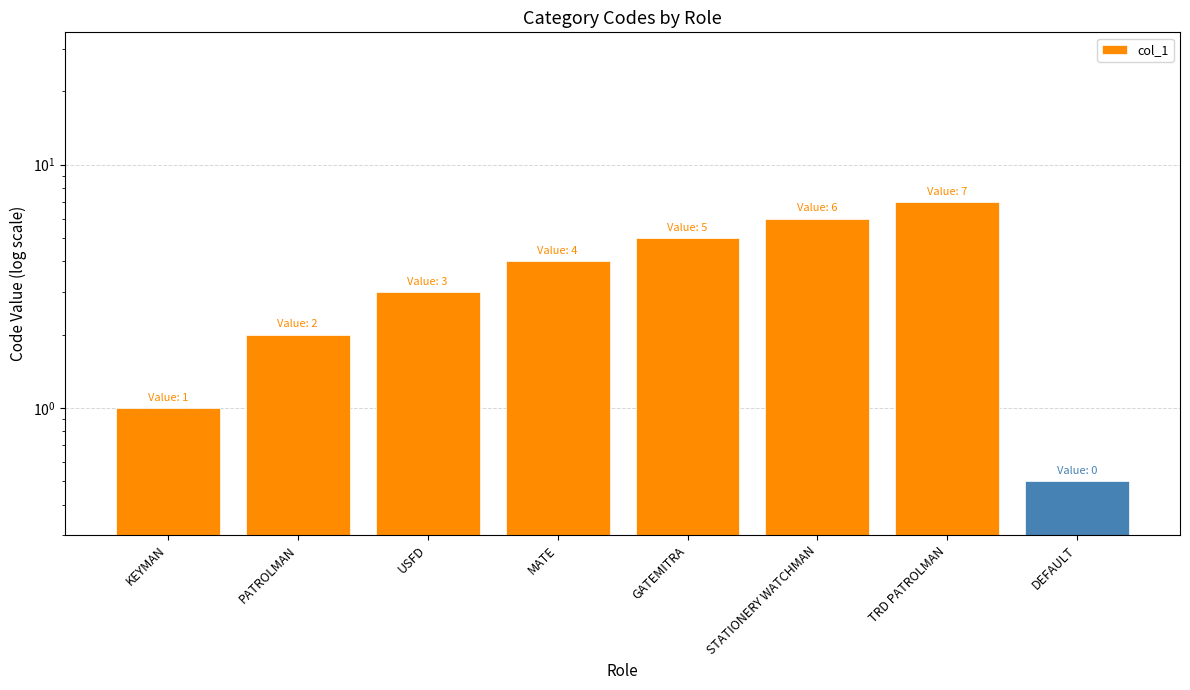

The chart shows a value of 2.4 at MATE. True or false?

False